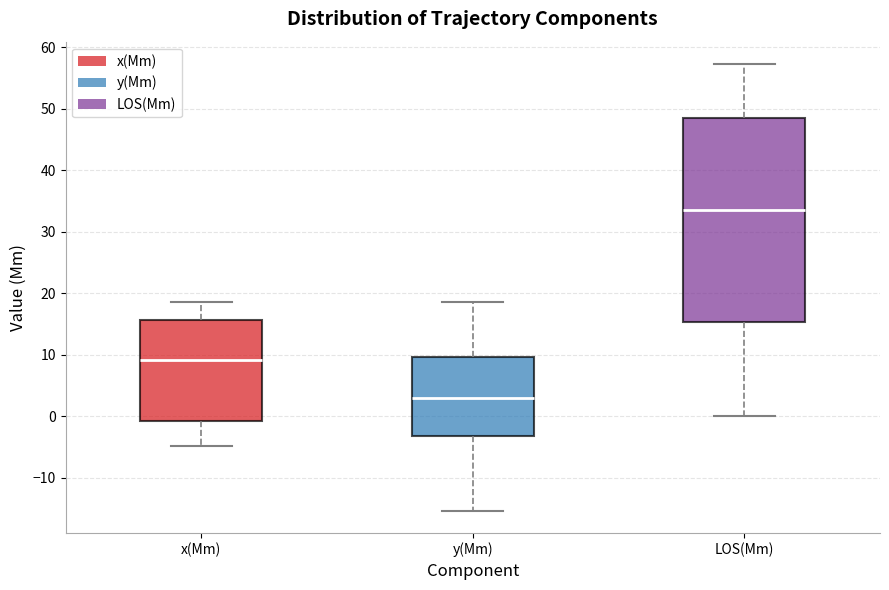

Reading left to right, transcribe this box plot: for each box, give where its median line is, the range the box spans, and where its two whiskers end, as read against the y-axis. The values are not printed on the chart, so give them approximately, as read against the axis.

x(Mm): median 9, box -1 to 16, whiskers -5 to 19
y(Mm): median 3, box -3 to 10, whiskers -15 to 19
LOS(Mm): median 34, box 15 to 48, whiskers 0 to 57